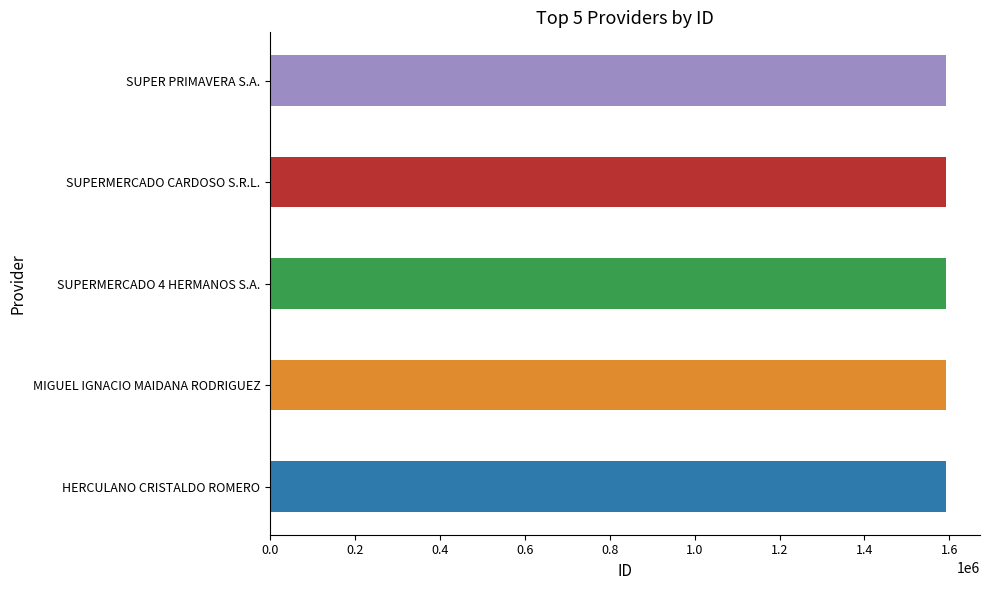

What is the ratio of the value at HERCULANO CRISTALDO ROMERO to the value at MIGUEL IGNACIO MAIDANA RODRIGUEZ?

1.0